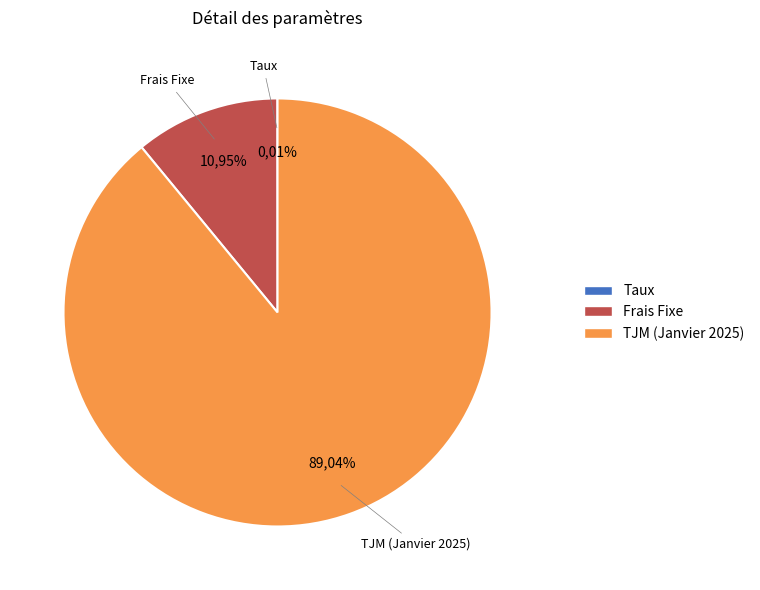

To the nearest percent, what percentage of the pie is Frais Fixe?

11%